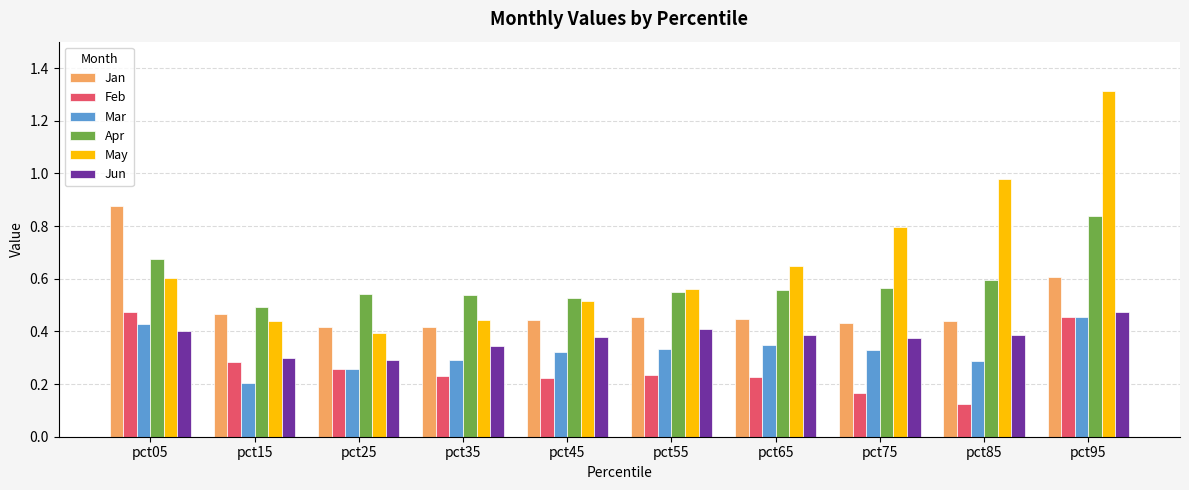

What is the sum of all Feb values?

2.7